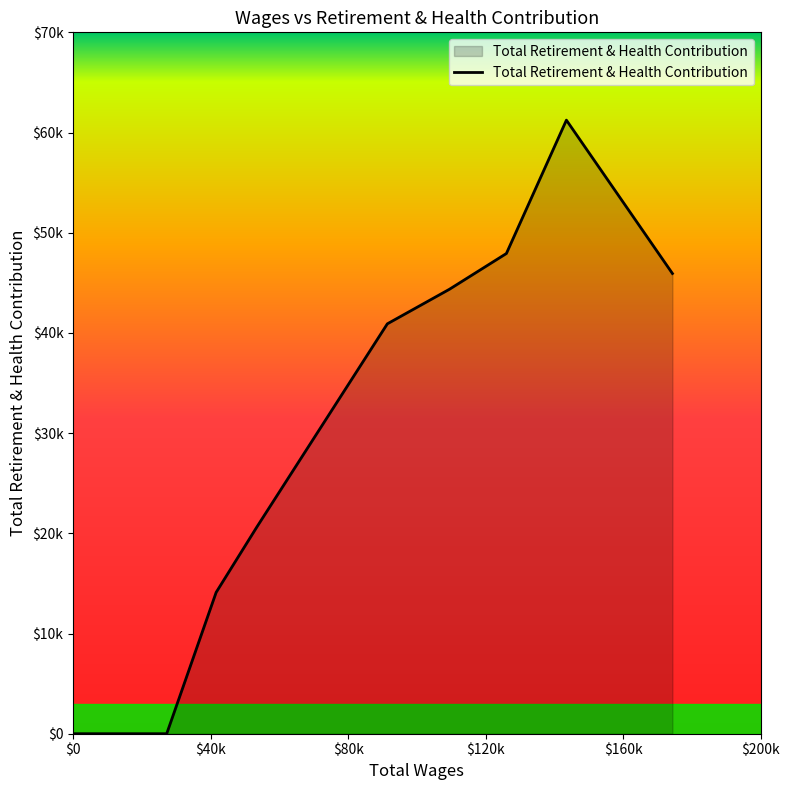

Does the chart have visible grid lines?

No